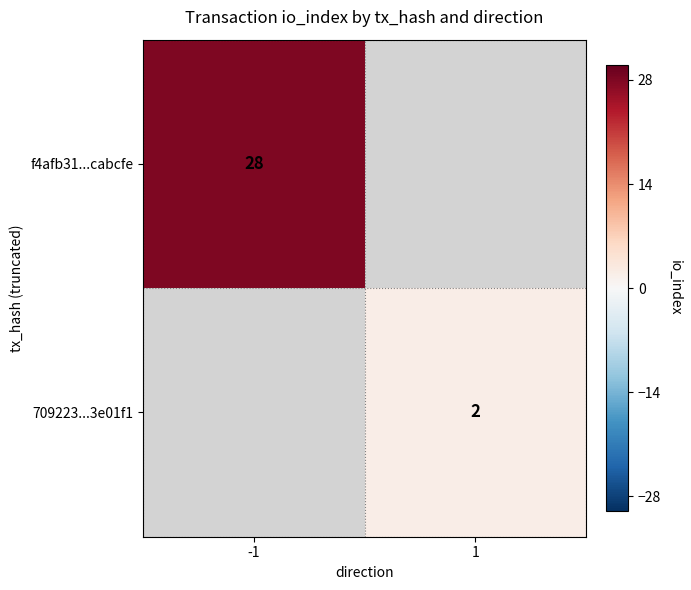

True or false: f4afb31...cabcfe has a value of 28 at -1.

True